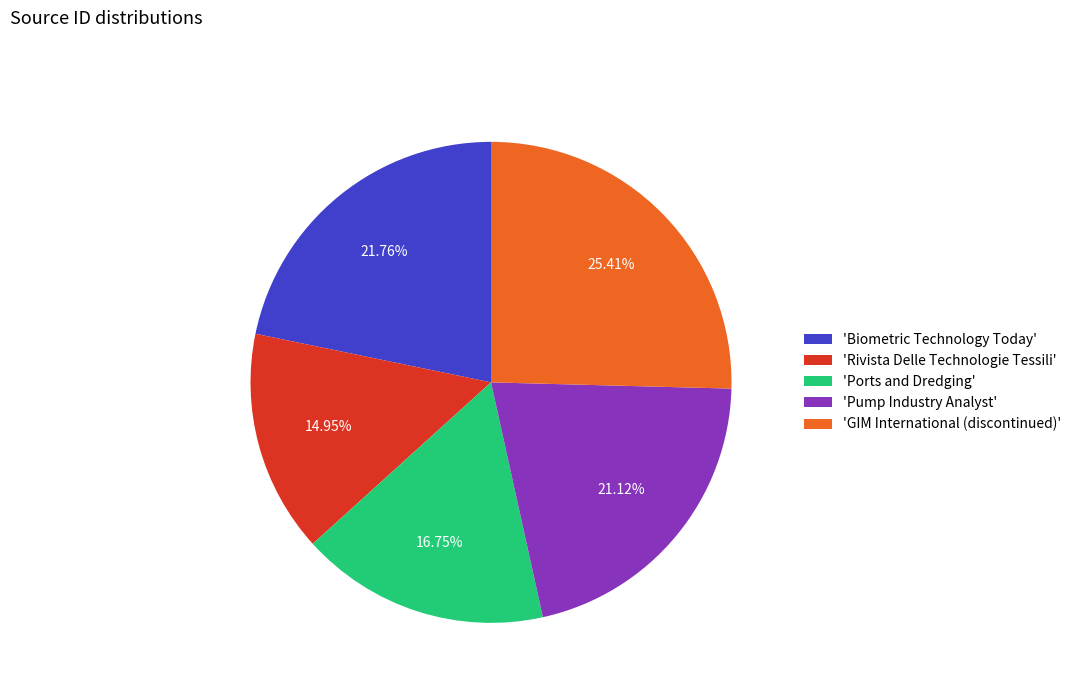

To the nearest percent, what is the average slice percentage?

20%